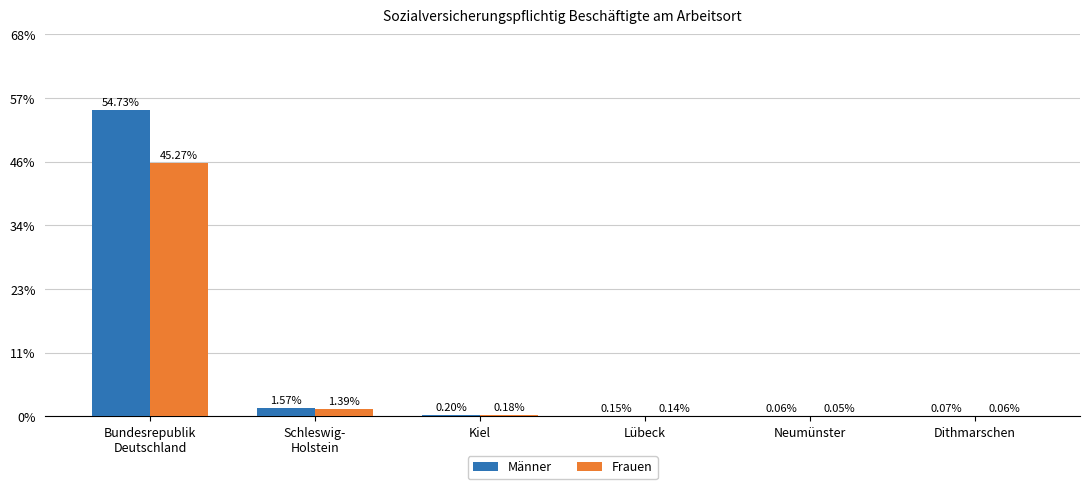

What are all the series names shown in the legend?

Männer, Frauen